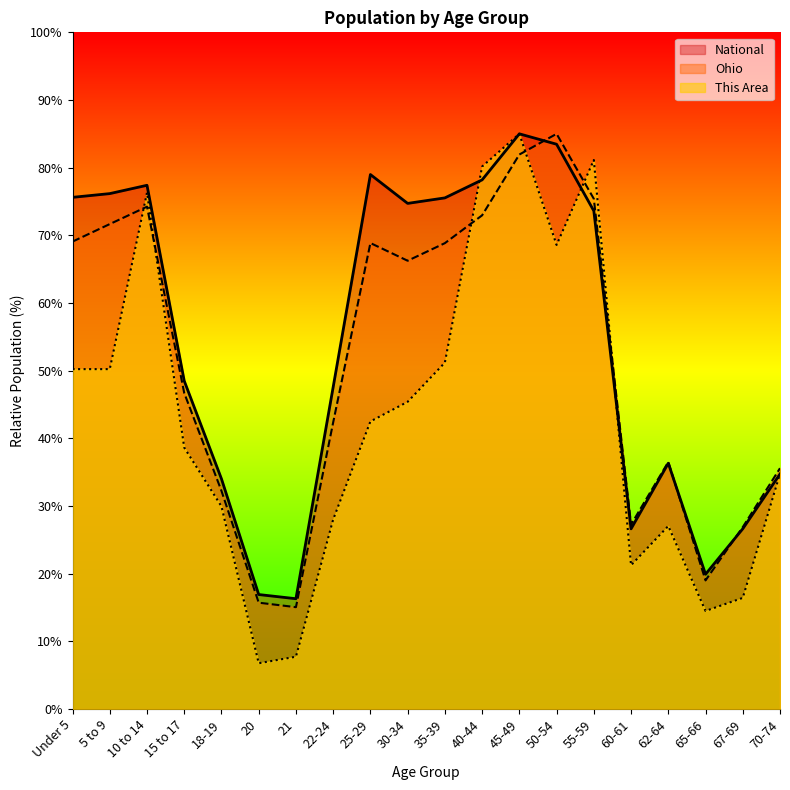

What is the sum of all Ohio values?

1031.5